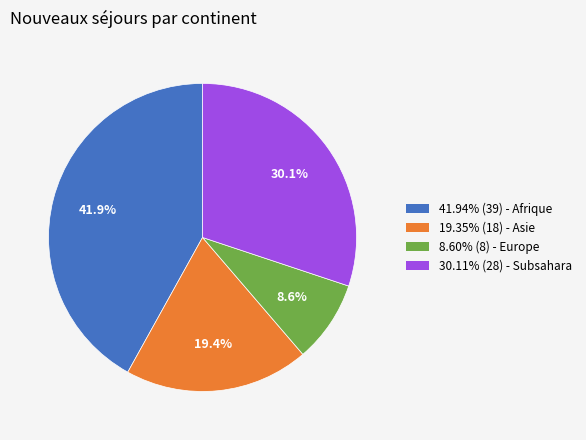

Is there any slice that represents more than half of the pie?

No